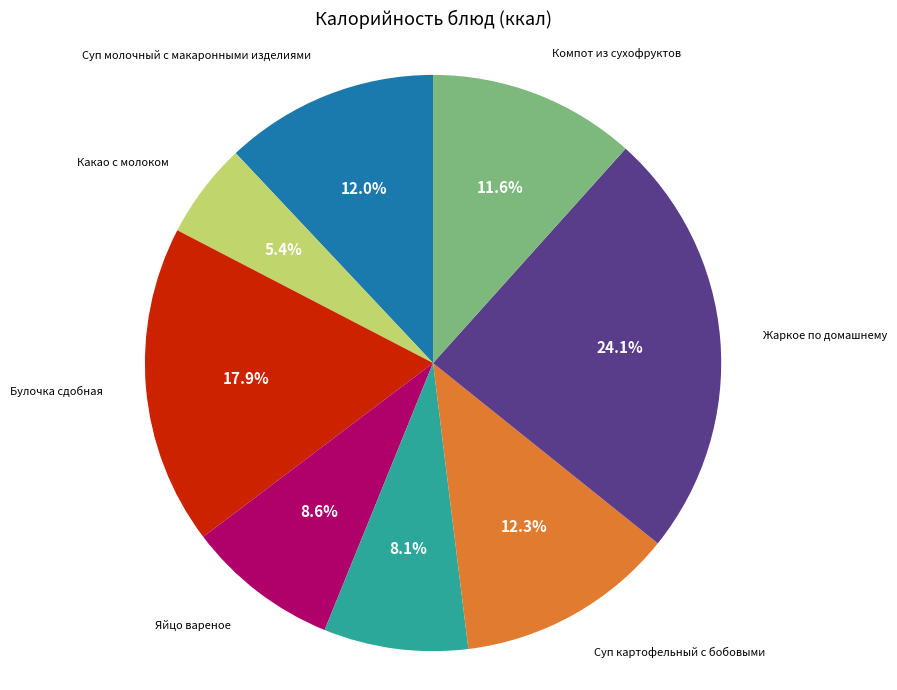

Is there a majority slice in this chart?

No